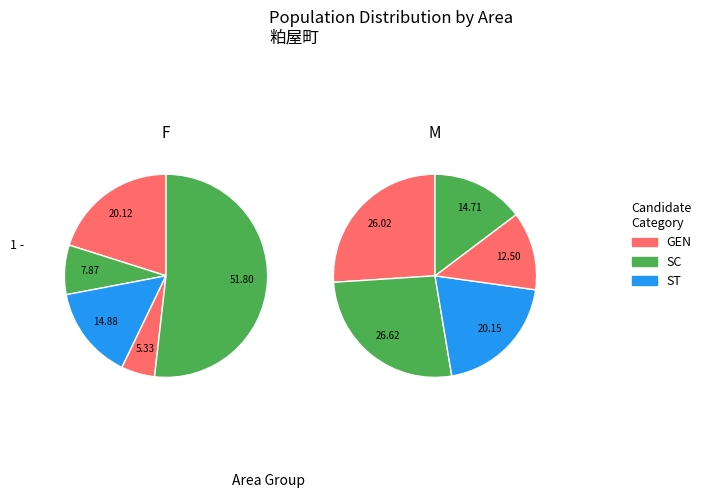

To the nearest percent, what is the average slice percentage?

20%